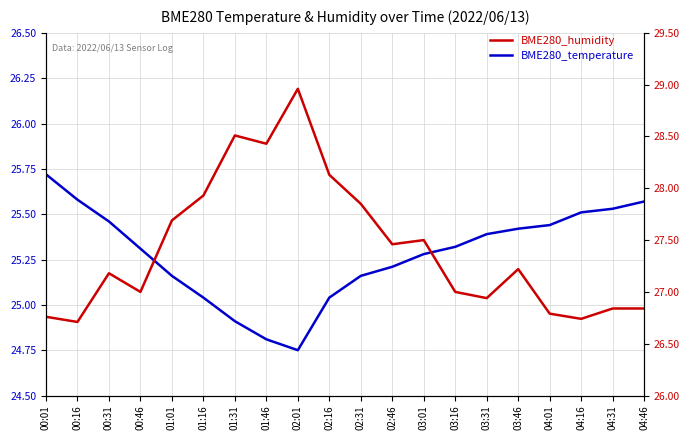

What is the difference between the BME280_temperature values at 00:31 and 04:46?

0.1